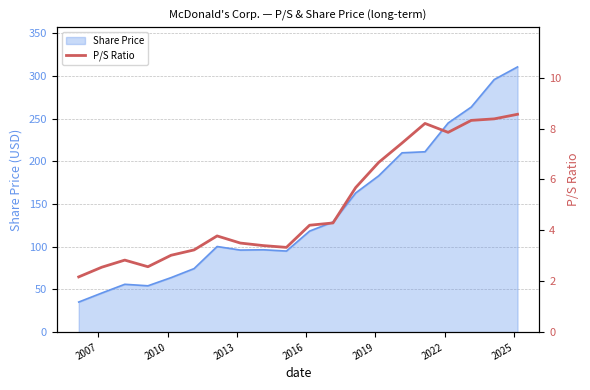

The chart shows a value of 14.7 at 15. True or false?

False